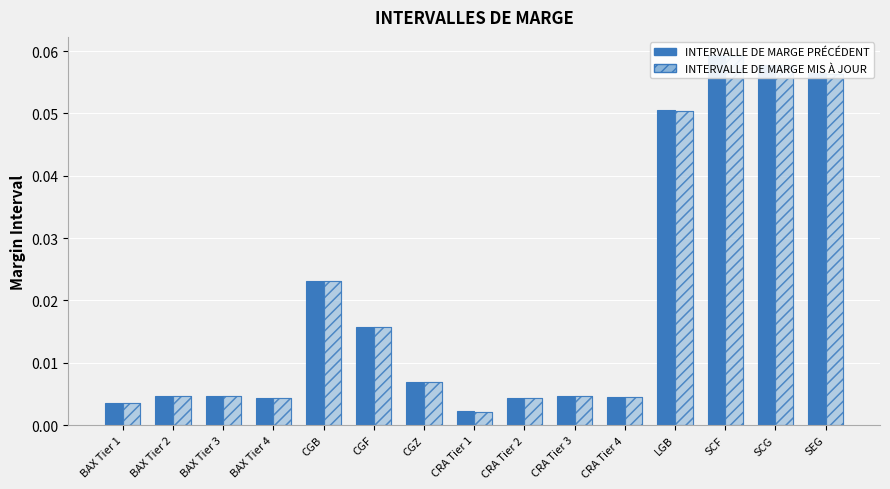

List the labels in order of INTERVALLE DE MARGE MIS À JOUR value, largest first.

SCF, SCG, SEG, LGB, CGB, CGF, CGZ, BAX Tier 3, CRA Tier 3, BAX Tier 2, CRA Tier 4, BAX Tier 4, CRA Tier 2, BAX Tier 1, CRA Tier 1